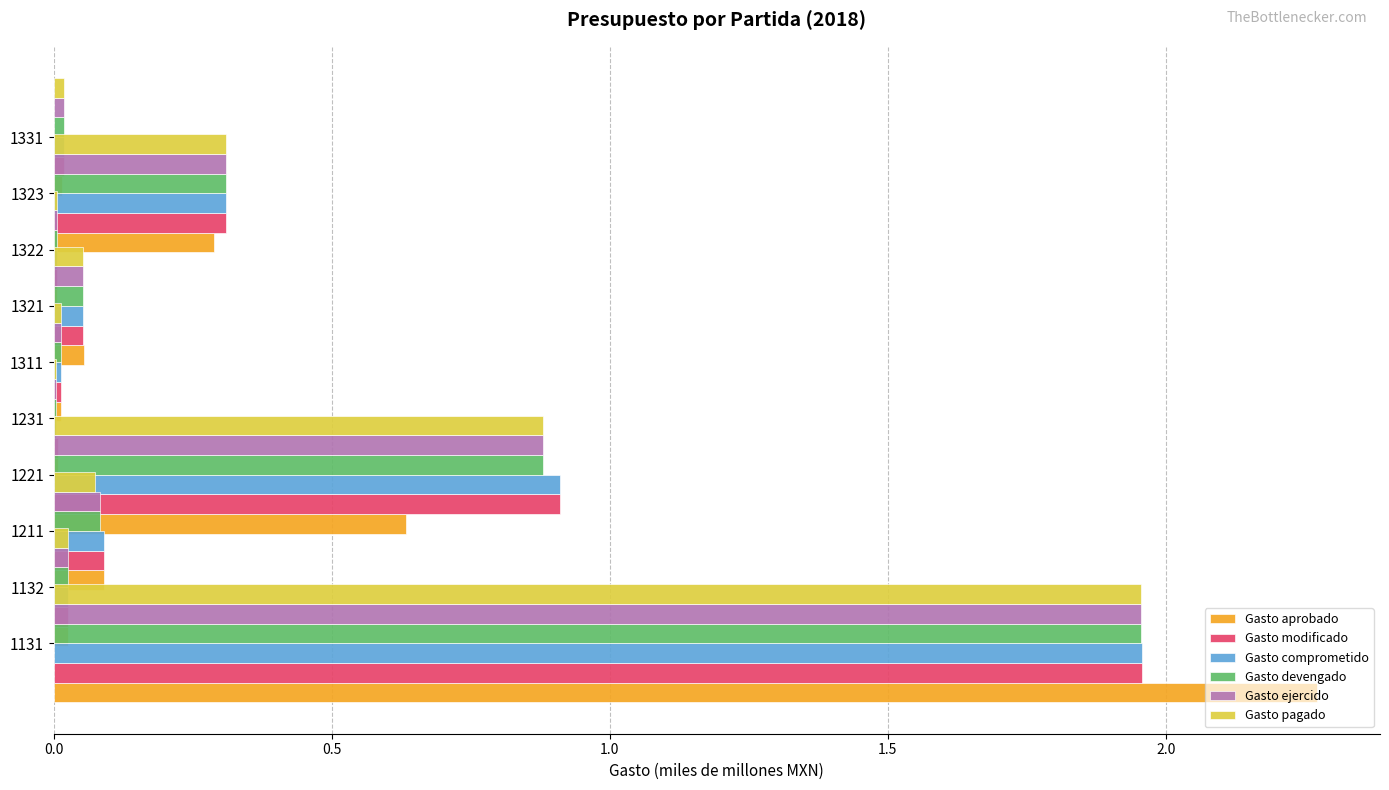

At 7, list the series in order from smallest to largest.

Gasto aprobado, Gasto devengado, Gasto ejercido, Gasto pagado, Gasto modificado, Gasto comprometido